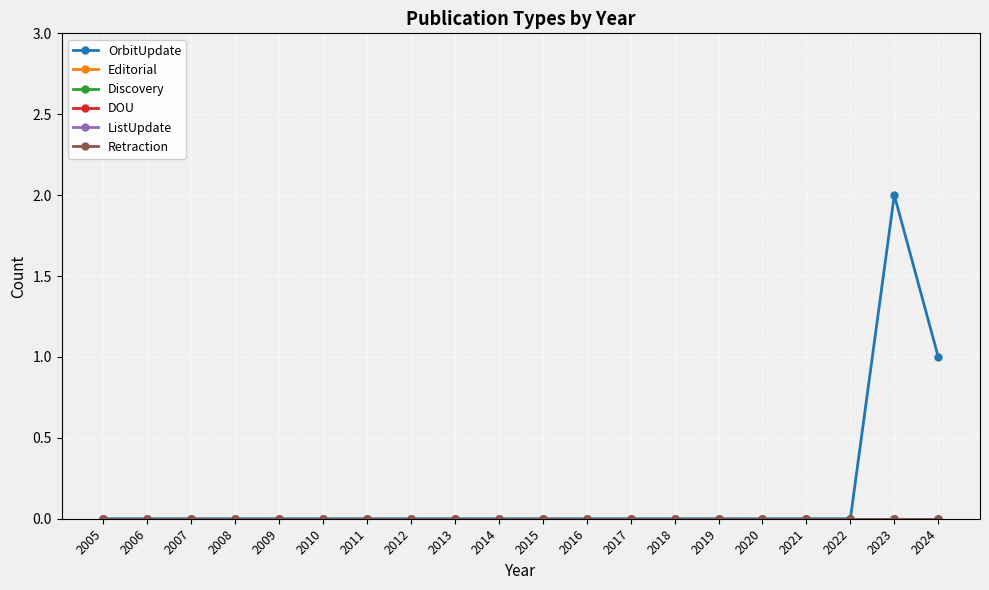

Does the chart have visible grid lines?

Yes